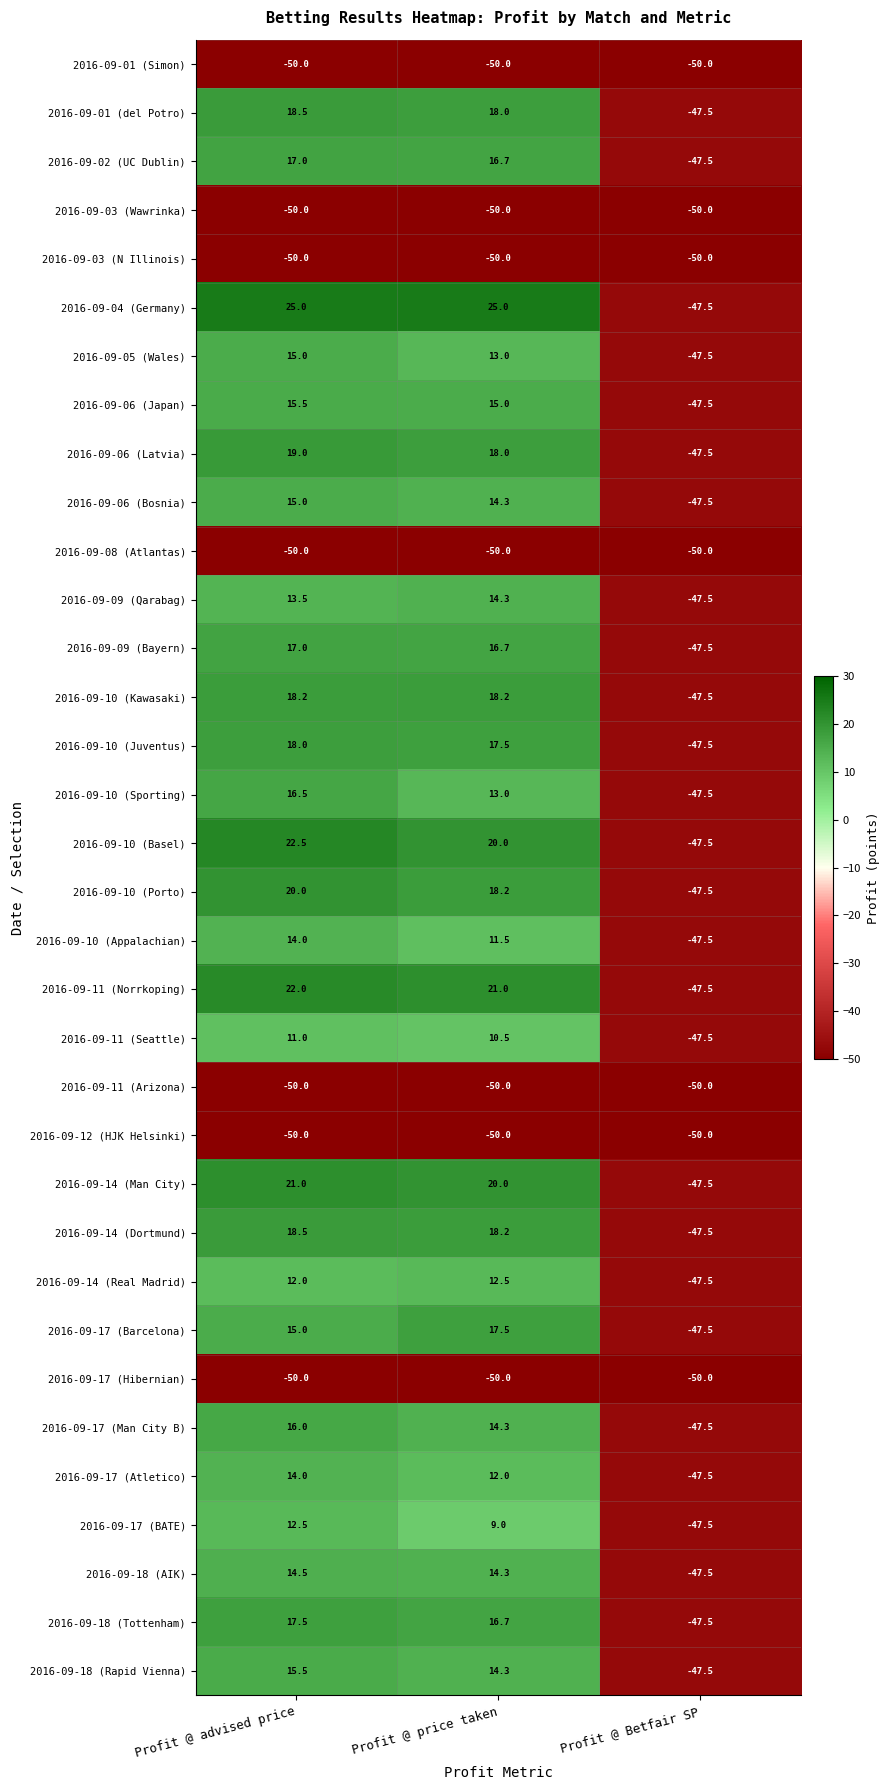

List the labels in order of 2016-09-17 (BATE) value, largest first.

Profit @ advised price, Profit @ price taken, Profit @ Betfair SP